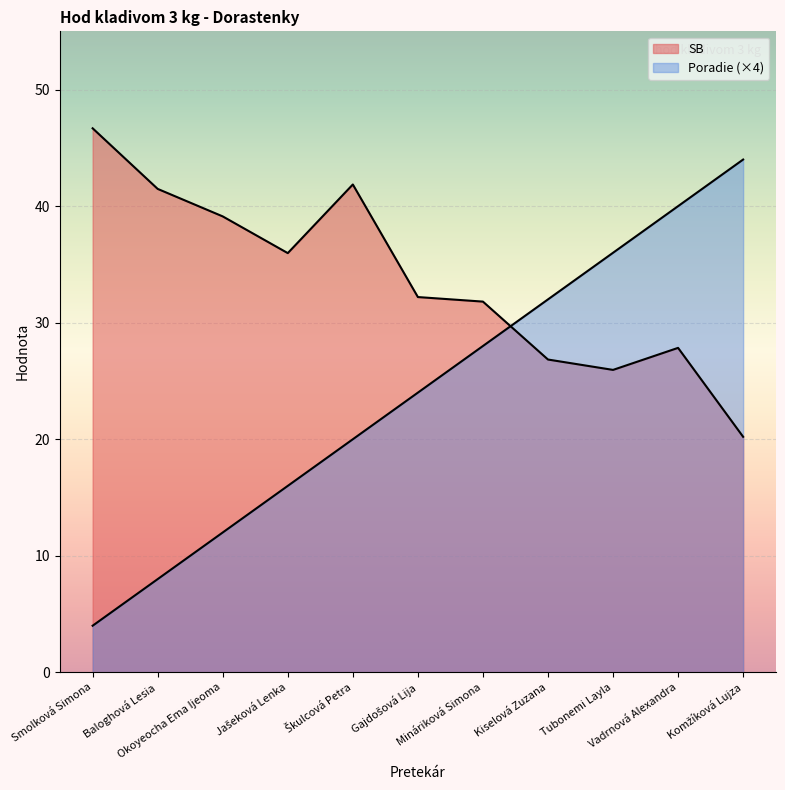

Reading left to right, transcribe all the data shown in this chart.

SB: Smolková Simona=46.7	Baloghová Lesia=41.5	Okoyeocha Ema Ijeoma=39.1	Jašeková Lenka=36.0	Škulcová Petra=41.9	Gajdošová Lija=32.2	Mináriková Simona=31.8	Kiselová Zuzana=26.8	Tubonemi Layla=25.9	Vadrnová Alexandra=27.8	Komžíková Lujza=20.2
Poradie: Smolková Simona=4.0	Baloghová Lesia=8.0	Okoyeocha Ema Ijeoma=12.0	Jašeková Lenka=16.0	Škulcová Petra=20.0	Gajdošová Lija=24.0	Mináriková Simona=28.0	Kiselová Zuzana=32.0	Tubonemi Layla=36.0	Vadrnová Alexandra=40.0	Komžíková Lujza=44.0